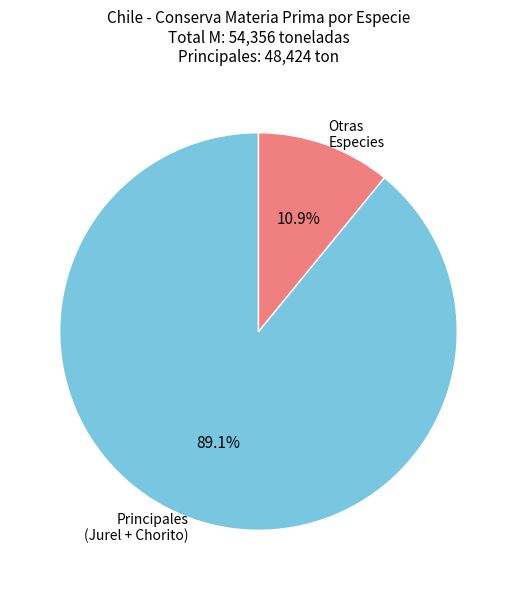

Between Otras Especies and Principales (Jurel + Chorito), which is larger?

Principales (Jurel + Chorito)